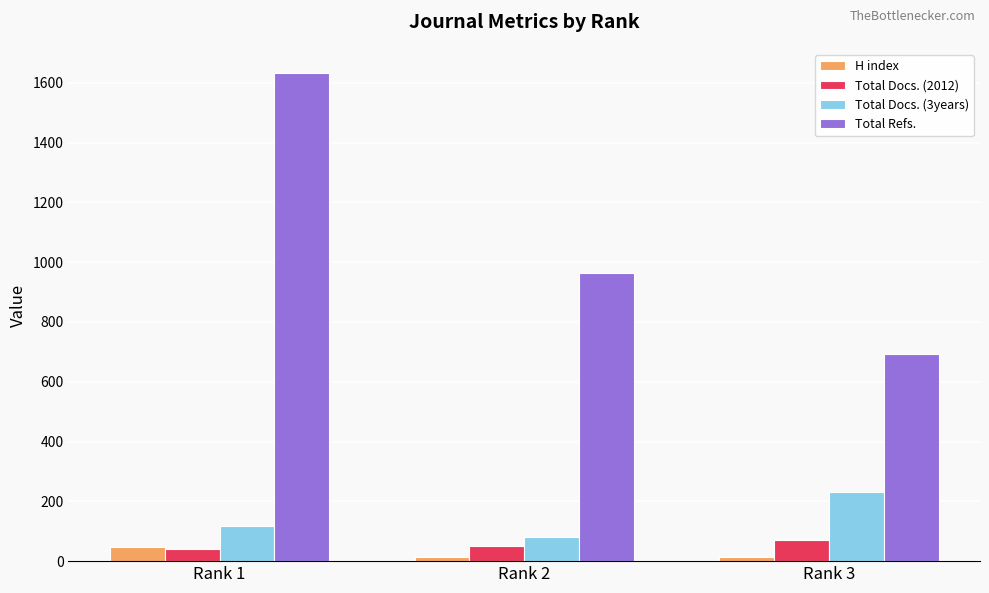

What is the difference between the H index values at Rank 2 and Rank 3?

2